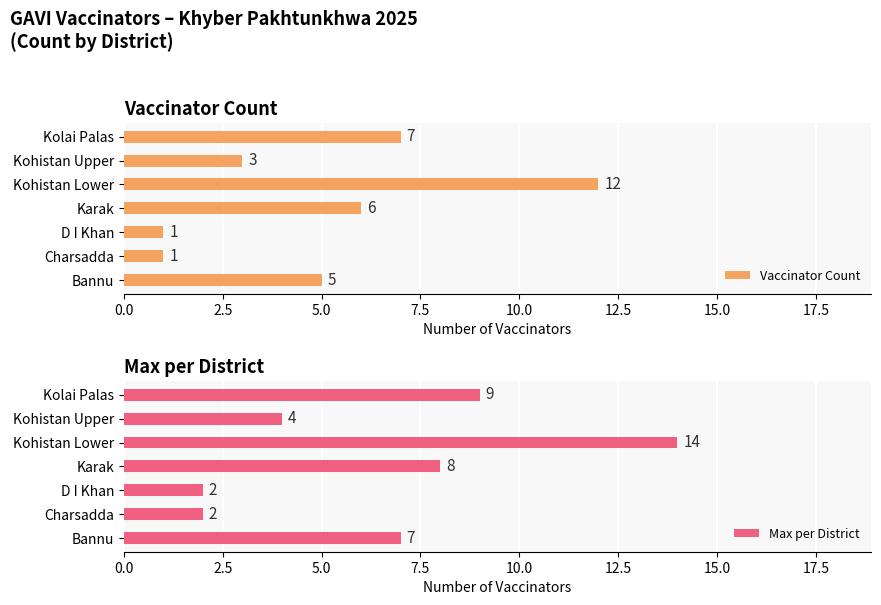

At which label is Max per District closest to 8?

Karak